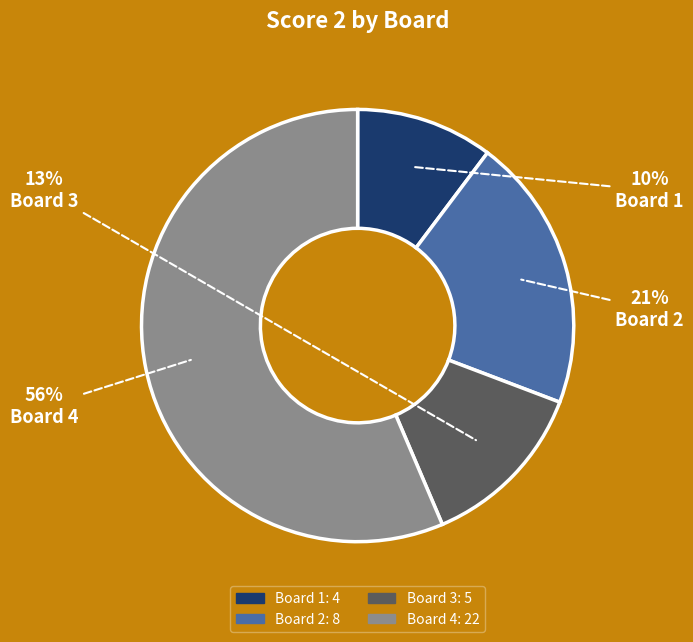

What is the largest slice in the pie chart?

Board 4